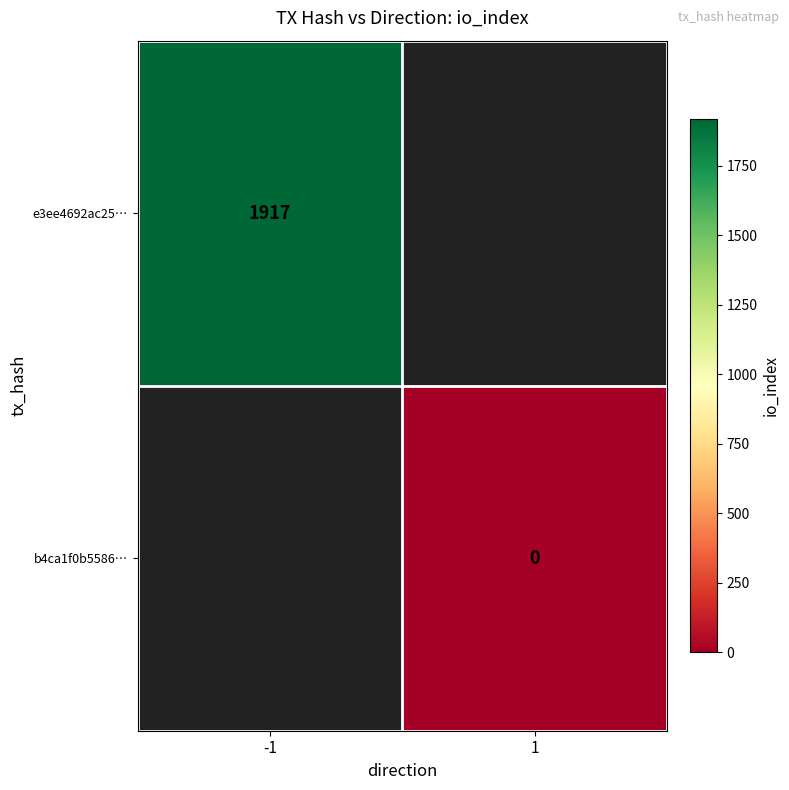

Is the value of b4ca1f0b5586… at 1 greater than the value of e3ee4692ac25… at -1?

No